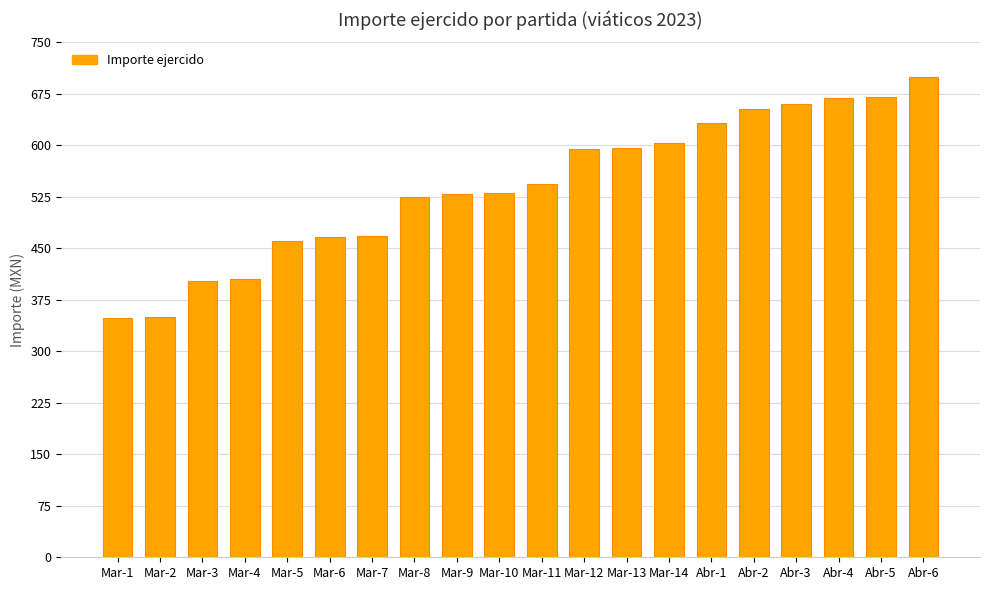

Is it true that the value at Mar-14 is 604?

True